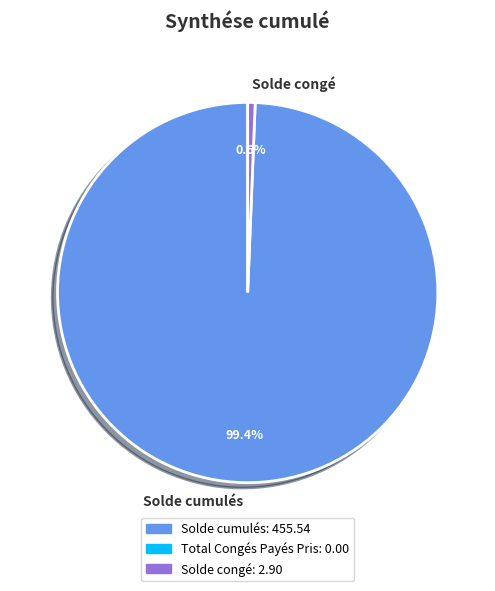

Combined, do Solde congé and Solde cumulés account for over 50%?

Yes